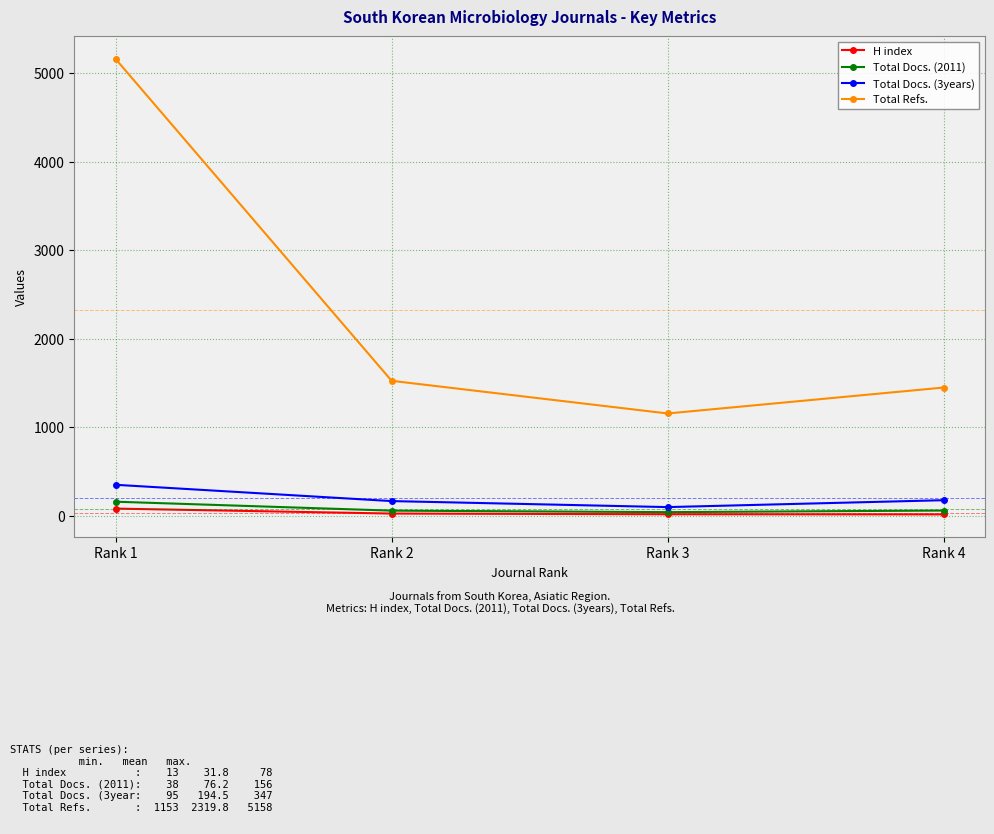

Rank the series at Rank 1 from highest to lowest value.

Total Refs., Total Docs. (3years), Total Docs. (2011), H index